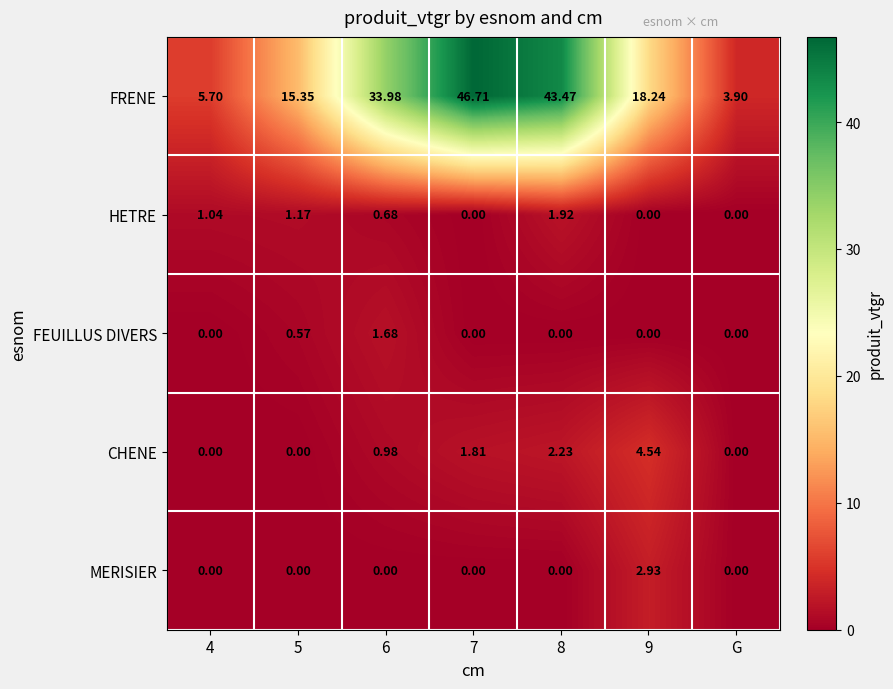

Rank the series by their maximum value, from highest to lowest.

FRENE, CHENE, MERISIER, HETRE, FEUILLUS DIVERS